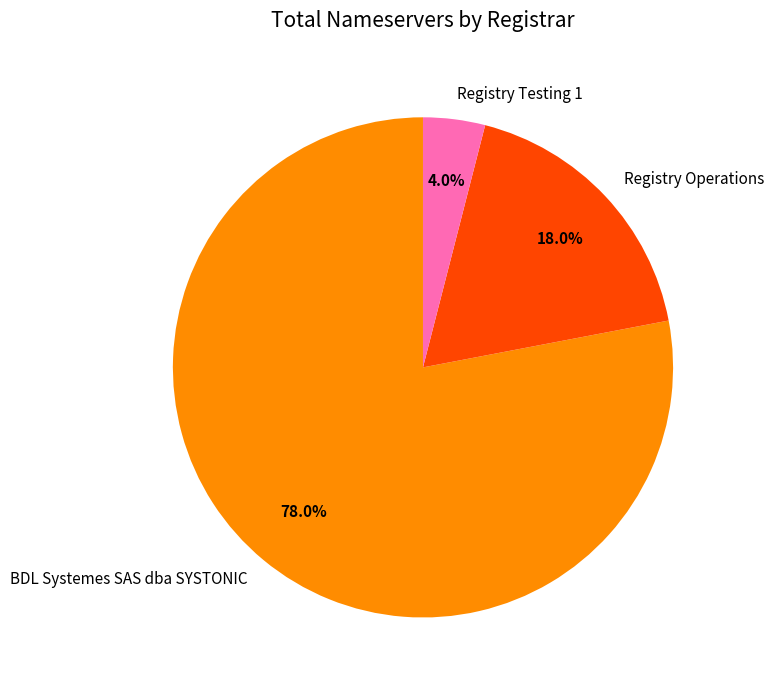

What is the smallest slice in the pie chart?

Registry Testing 1